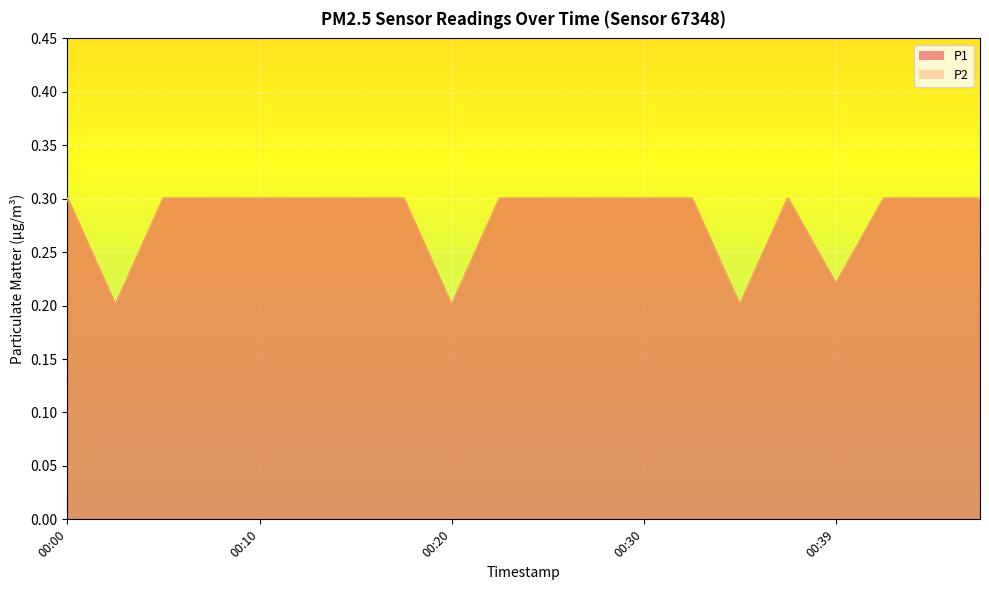

Reading left to right, transcribe all the data shown in this chart.

P1: 0.3	0.2	0.3	0.3	0.3	0.3	0.3	0.3	0.2	0.3	0.3	0.3	0.3	0.3	0.2	0.3	0.2	0.3	0.3	0.3
P2: 0.3	0.2	0.3	0.3	0.3	0.3	0.3	0.3	0.2	0.3	0.3	0.3	0.3	0.3	0.2	0.3	0.2	0.3	0.3	0.3